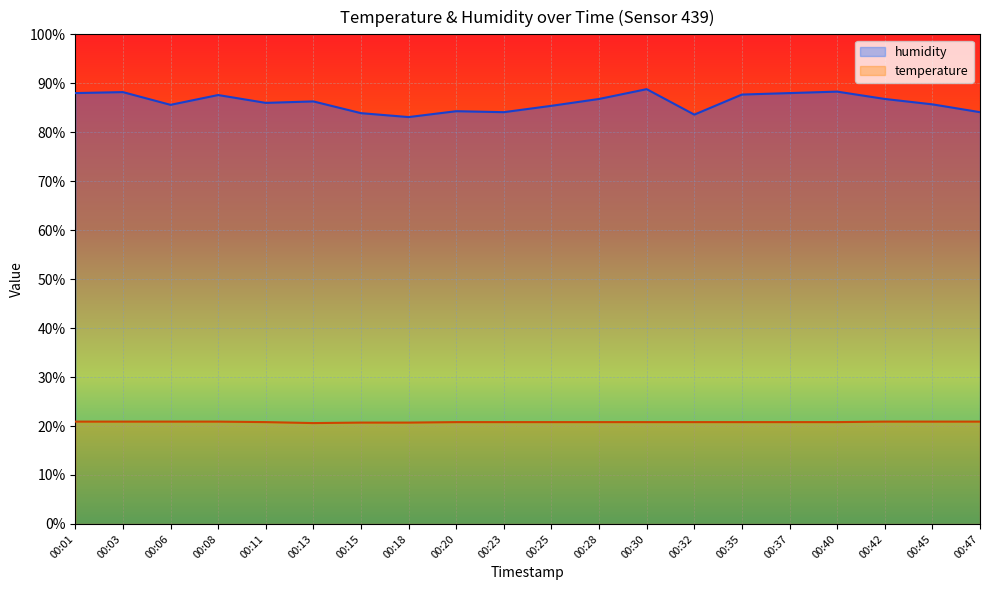

What is the difference between the maximum and minimum values in the temperature series?

0.3